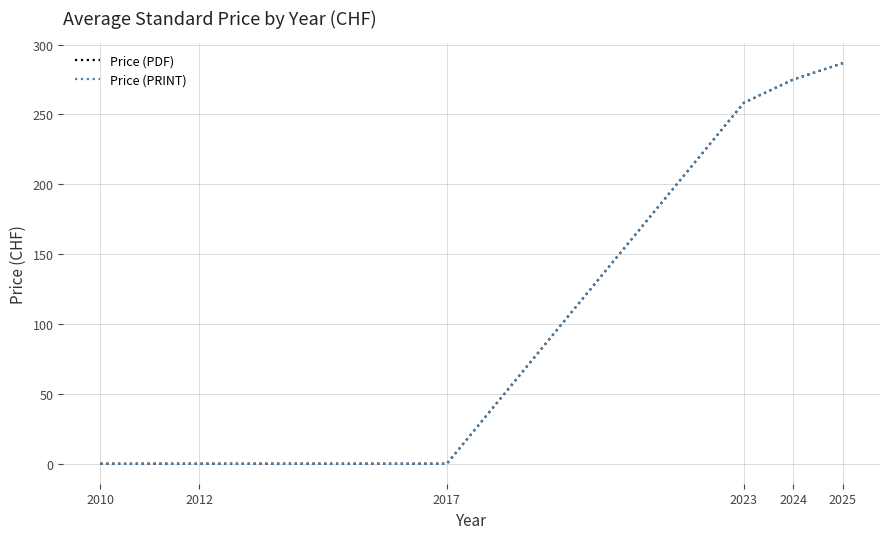

What is the difference between the second highest and second lowest values in the Price (PRINT) series?

275.0